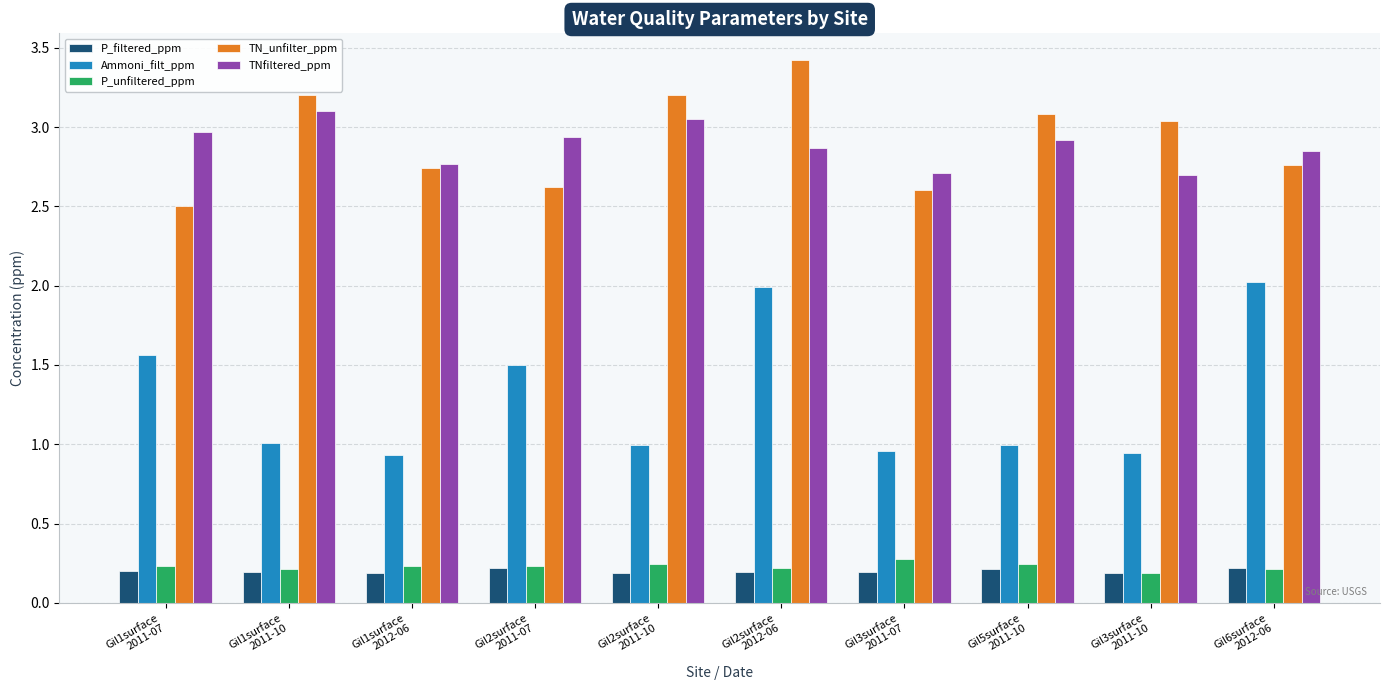

How many bars are there in each group?

5